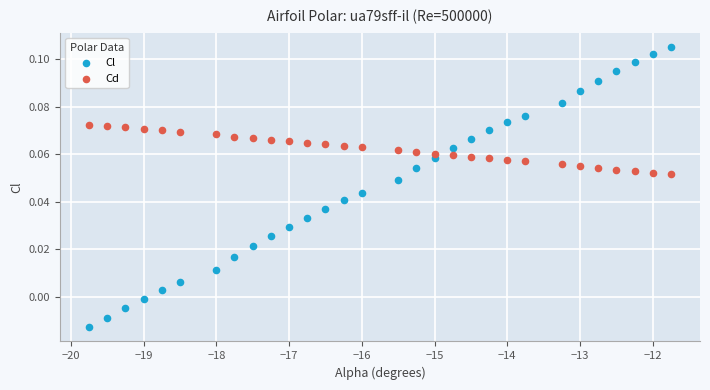

Which series has the widest spread of Y values?

Cl